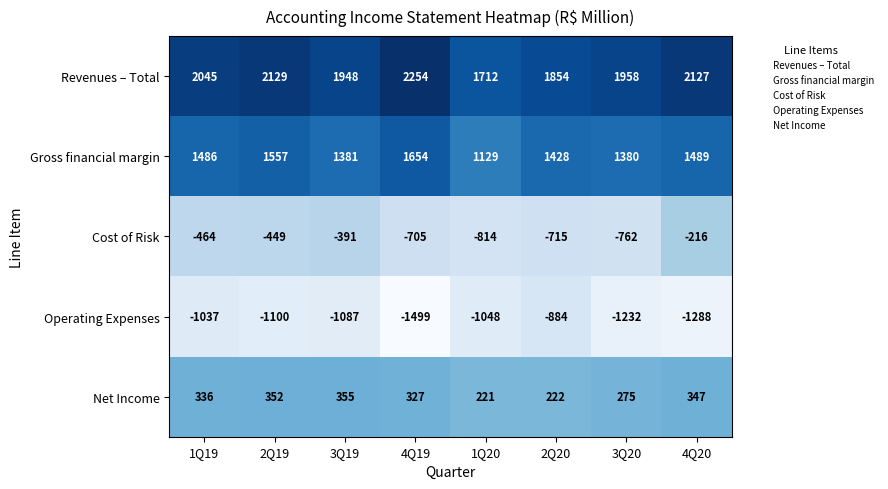

What is the minimum value for Operating Expenses?

-1499